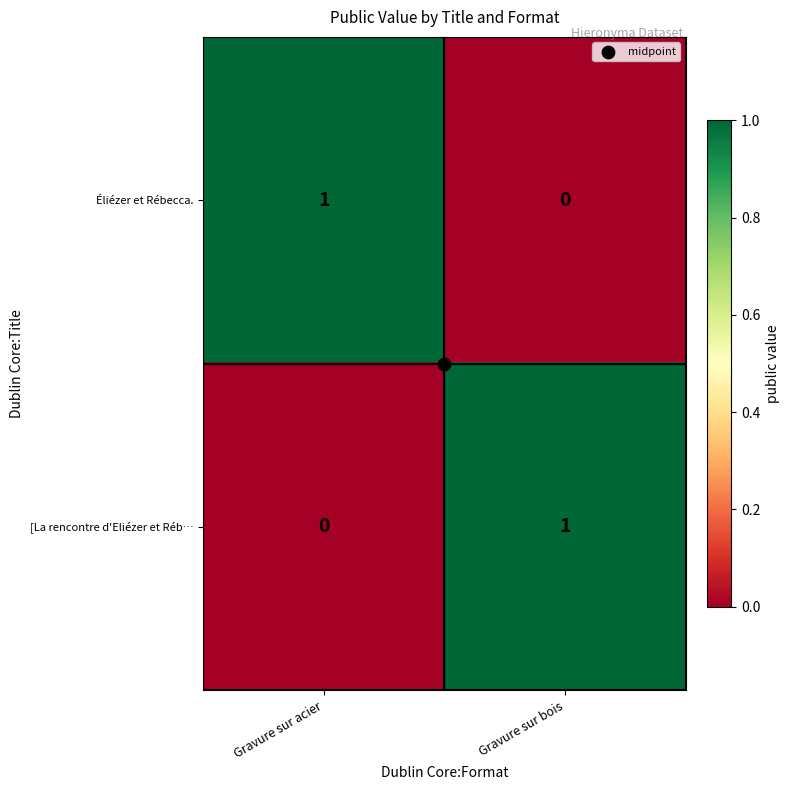

Rank the series at Gravure sur bois from highest to lowest value.

[La rencontre d'Eliézer et Réb…, Éliézer et Rébecca.